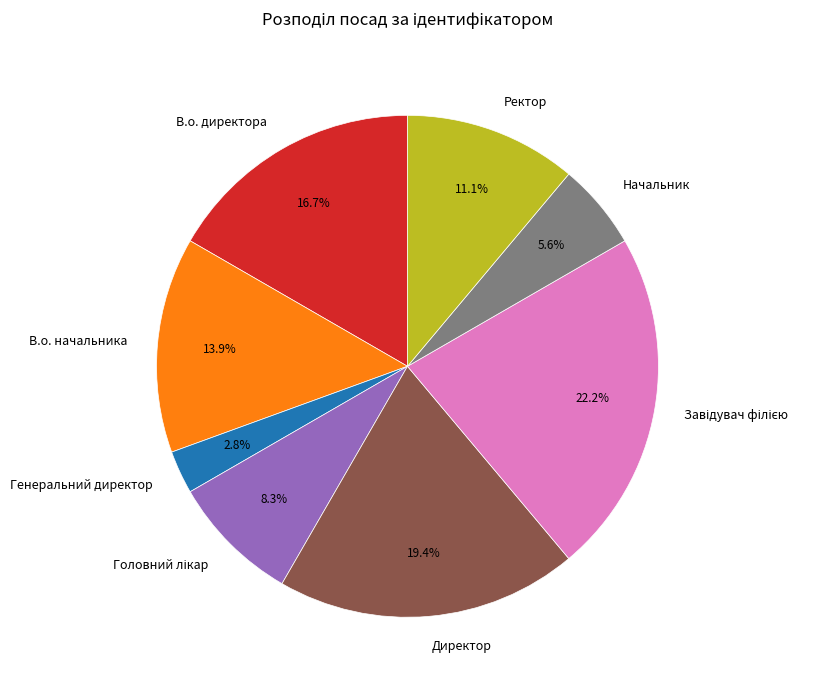

How much of the chart is everything except Начальник?

94.4%